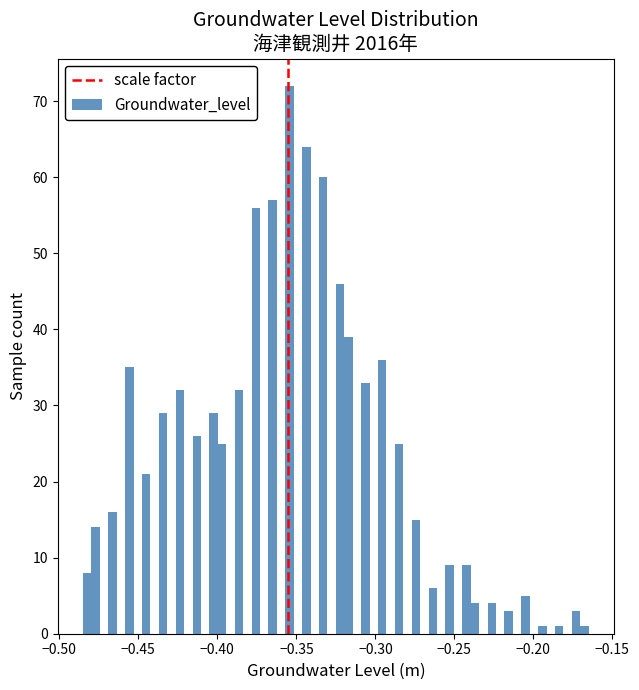

Around what value on the x-axis is the tallest bar? Give the approximate position of its centre, as read against the axis.

-0.355